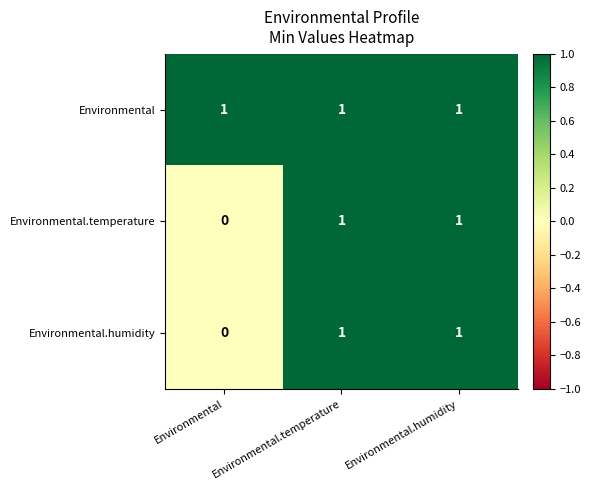

At which label is Environmental.humidity closest to 0?

Environmental